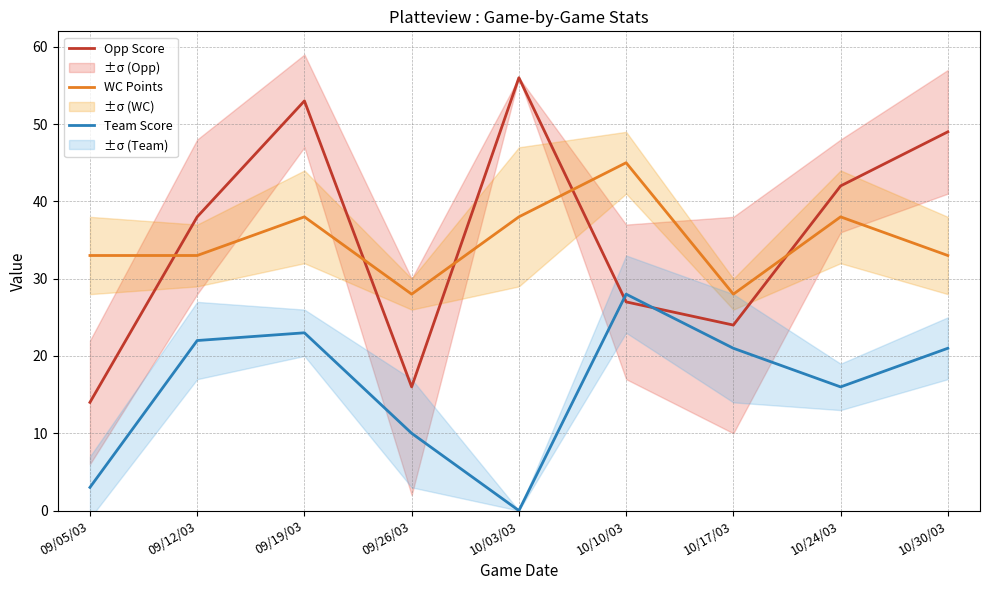

What is the spread (max minus min) of values at 09/05/03?

30